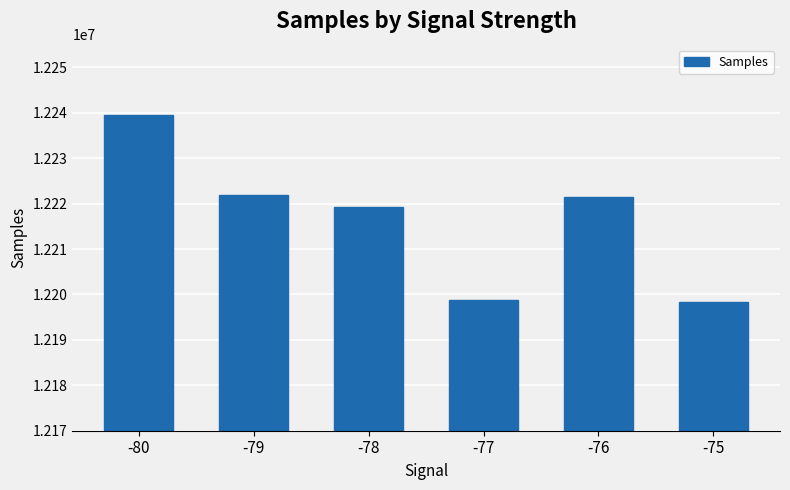

Reading right to left, transcribe all the data shown in this chart.

12198309	12221492	12198677	12219354	12221898	12239411